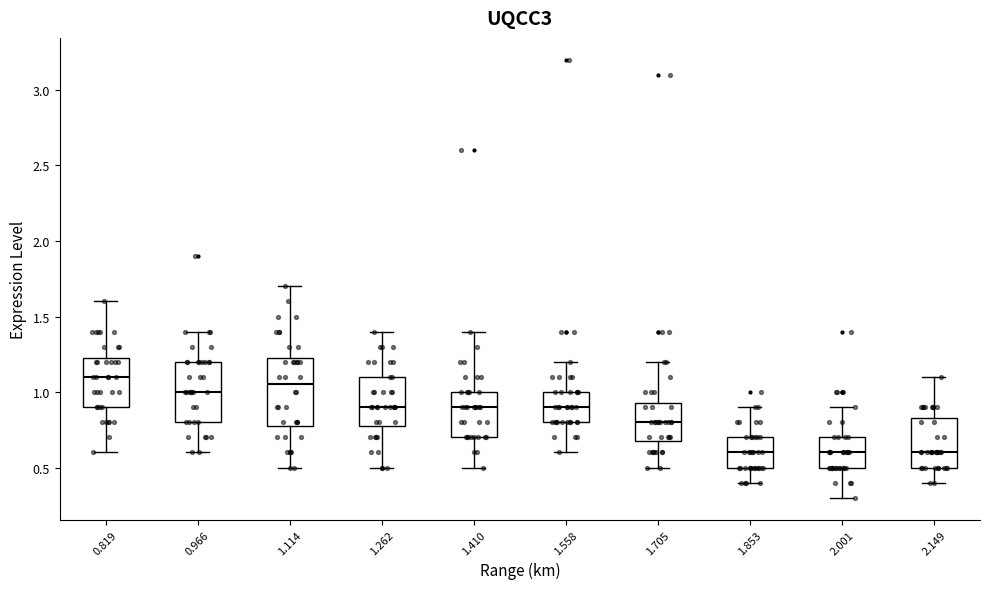

Comparing the boxes themselves (not the whiskers), which one is the tallest?

1.114